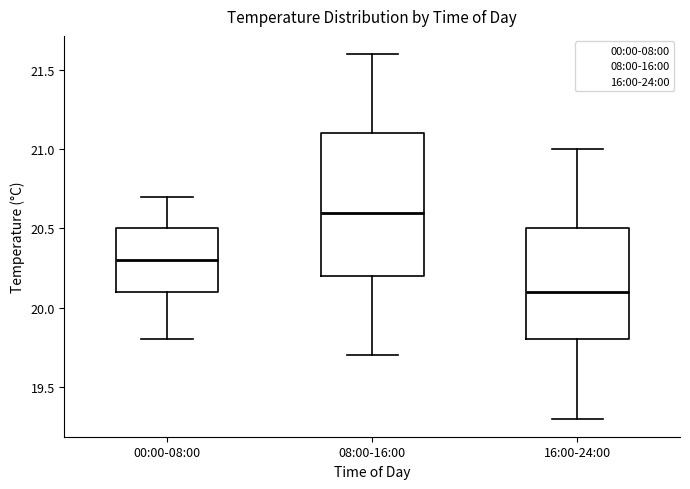

Reading left to right, transcribe this box plot: for each box, give where its median line is, the range the box spans, and where its two whiskers end, as read against the y-axis. The values are not printed on the chart, so give them approximately, as read against the axis.

00:00-08:00: median 20.3, box 20.1 to 20.5, whiskers 19.8 to 20.7
08:00-16:00: median 20.6, box 20.2 to 21.1, whiskers 19.7 to 21.6
16:00-24:00: median 20.1, box 19.8 to 20.5, whiskers 19.3 to 21.0